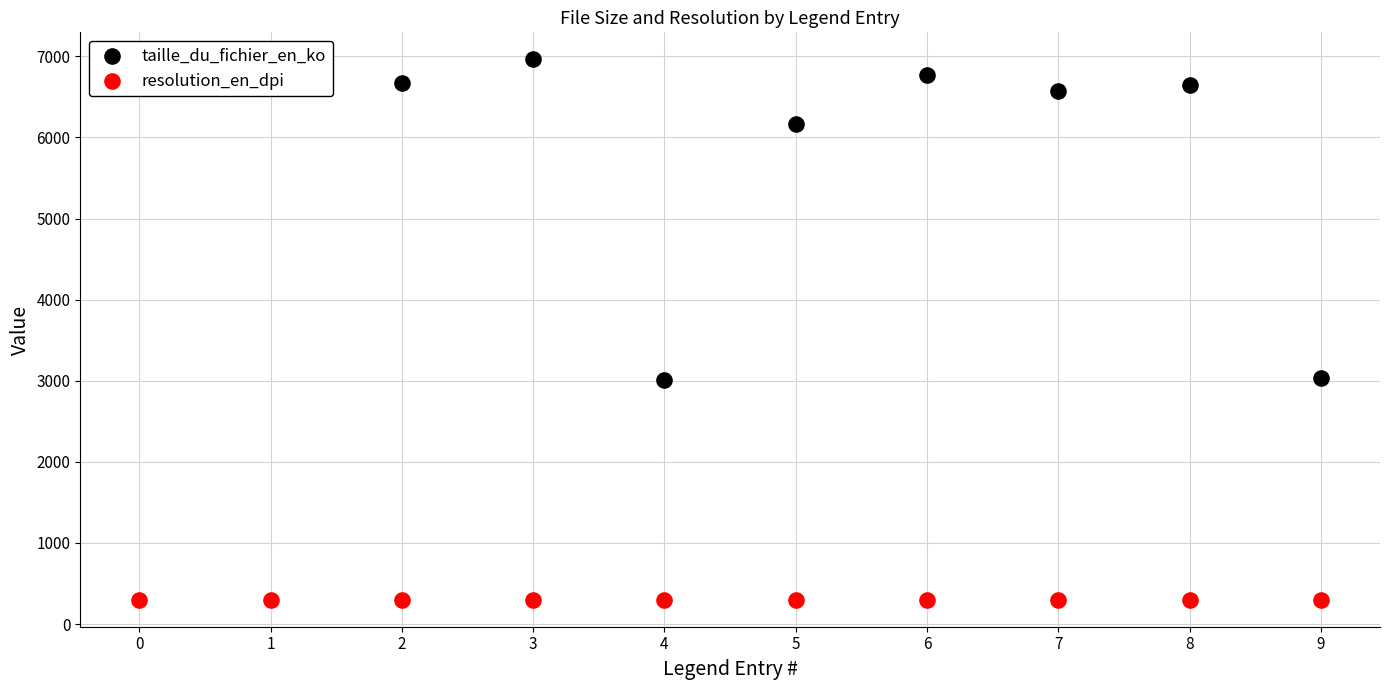

Which series has the largest total across all categories?

taille_du_fichier_en_ko